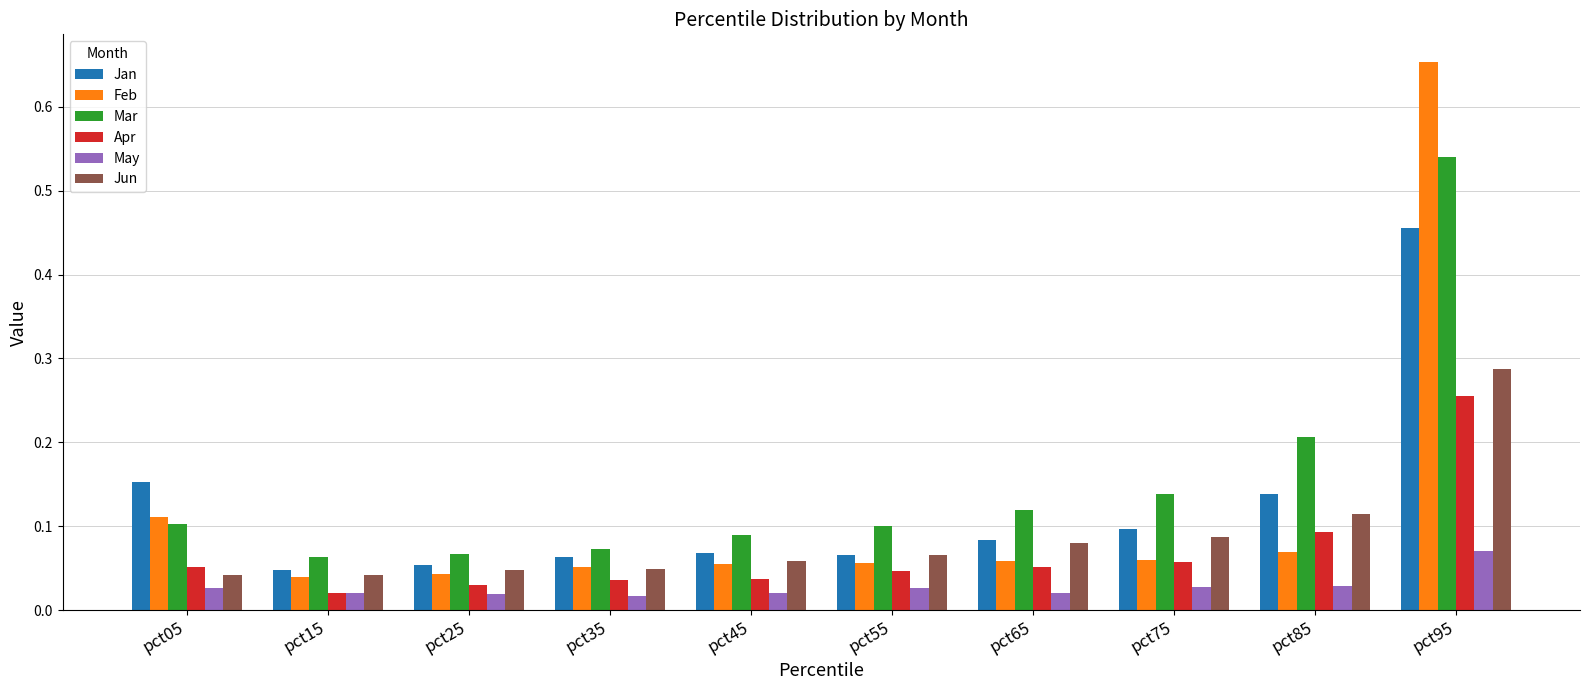

Which series changed the most between pct05 and pct85?

Mar